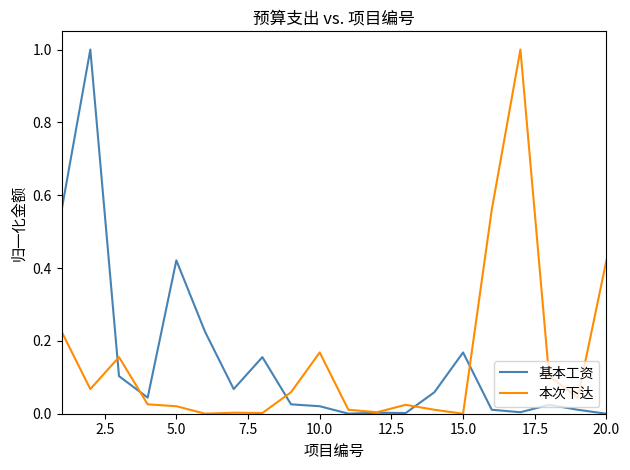

What is the highest value of the 基本工资 series?

1.0